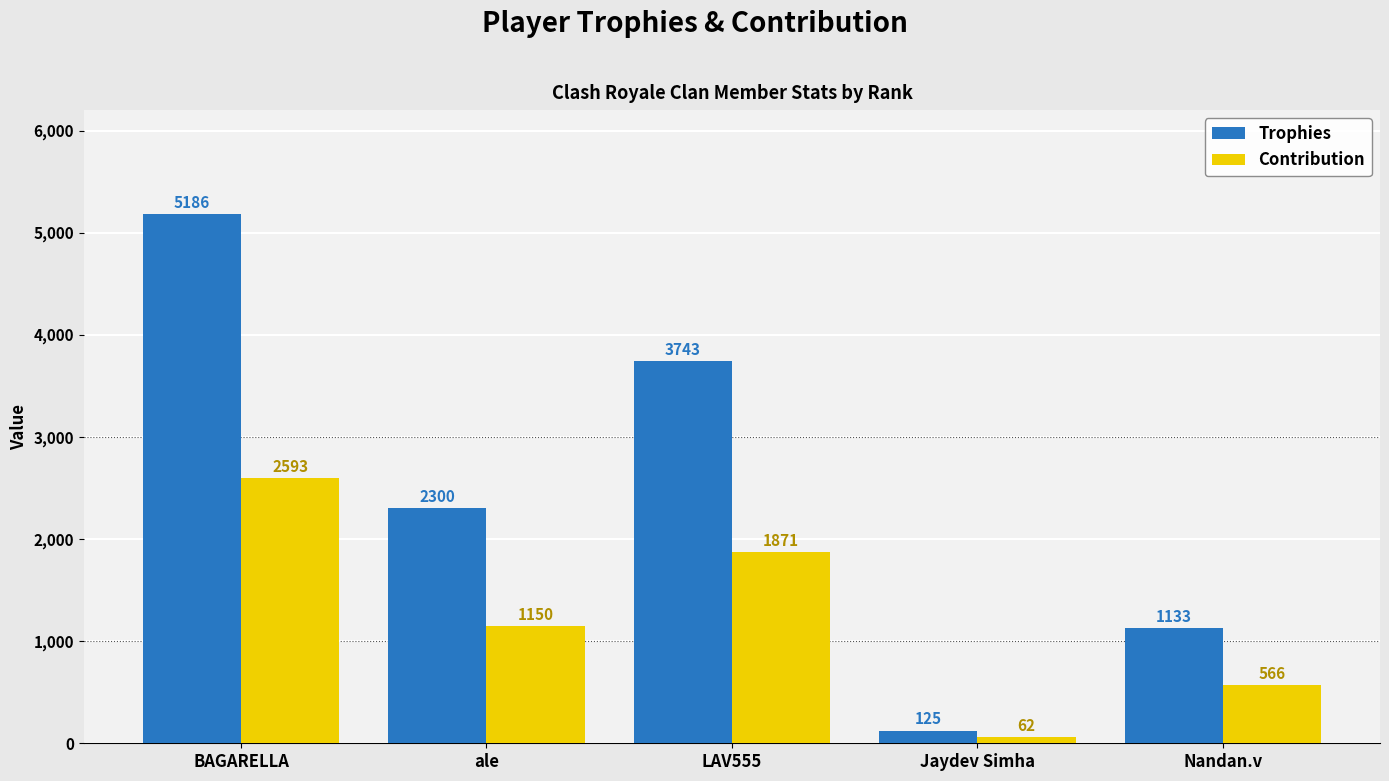

Is it true that Trophies equals 1084 at BAGARELLA?

False